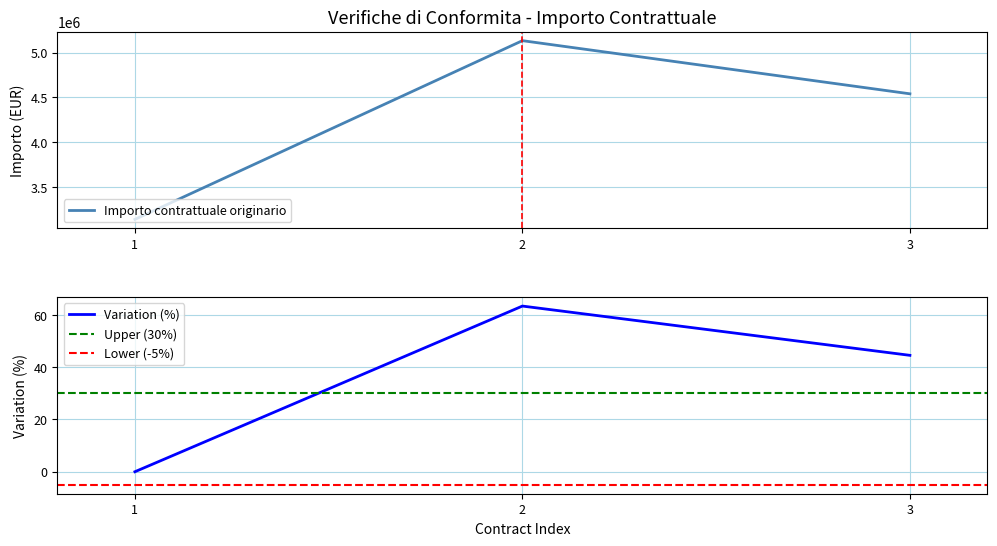

Where is the data nearest to the value 4136493?

3